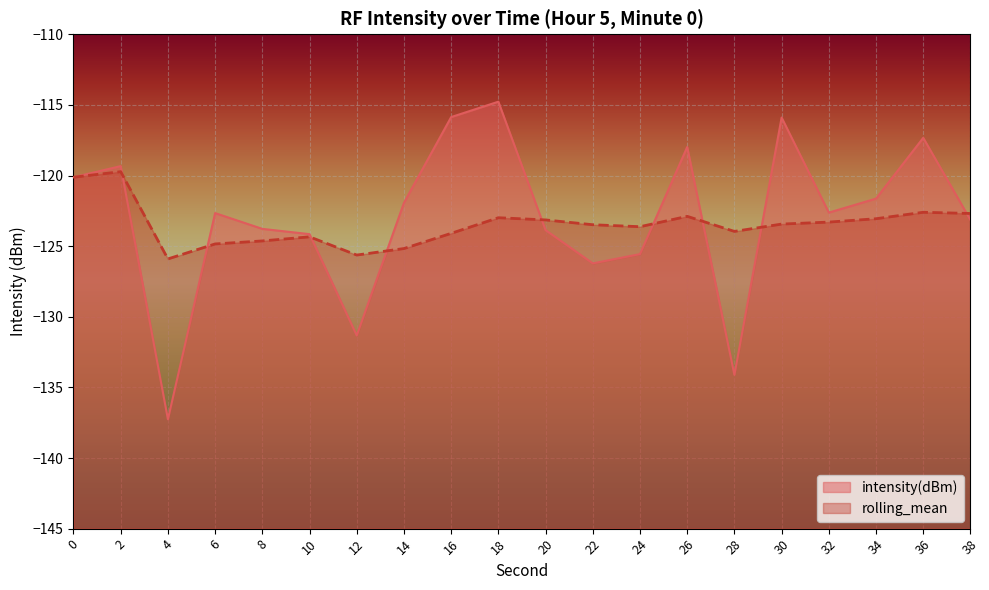

How many data points in intensity(dBm) are less than -122?

11